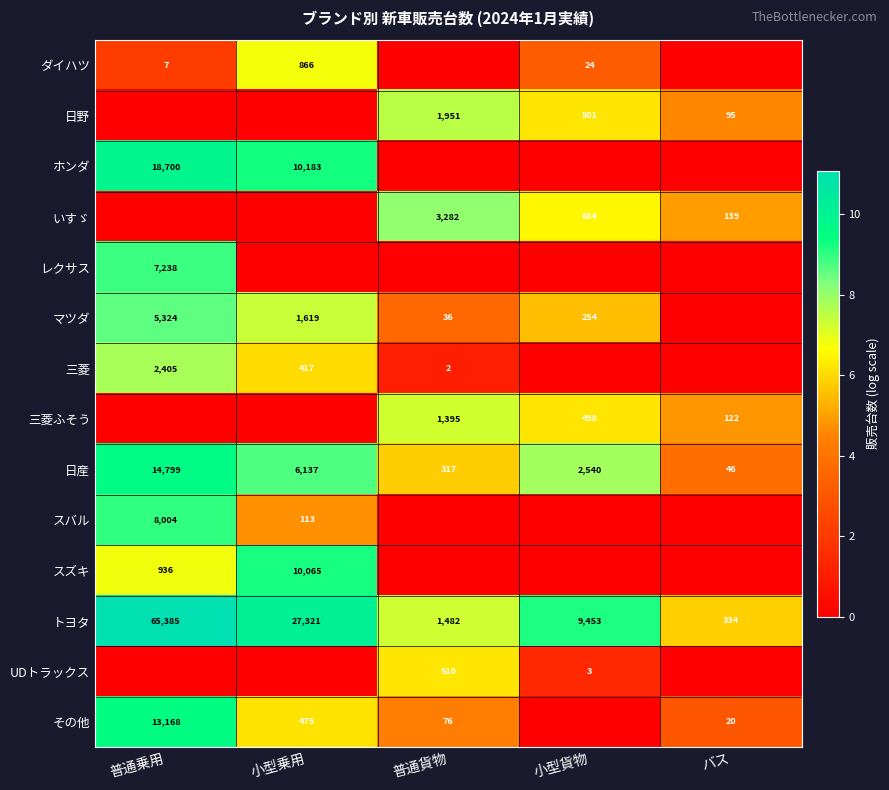

What is the average value of the トヨタ series?

20795